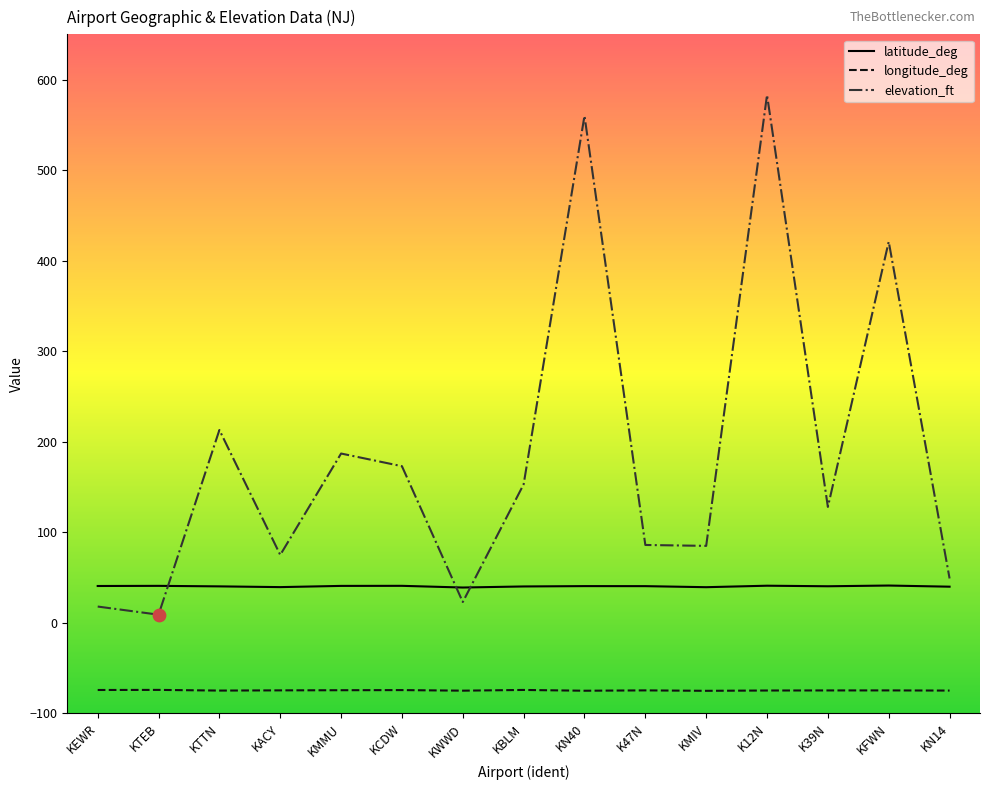

What is the spread (max minus min) of values at KFWN?

495.6